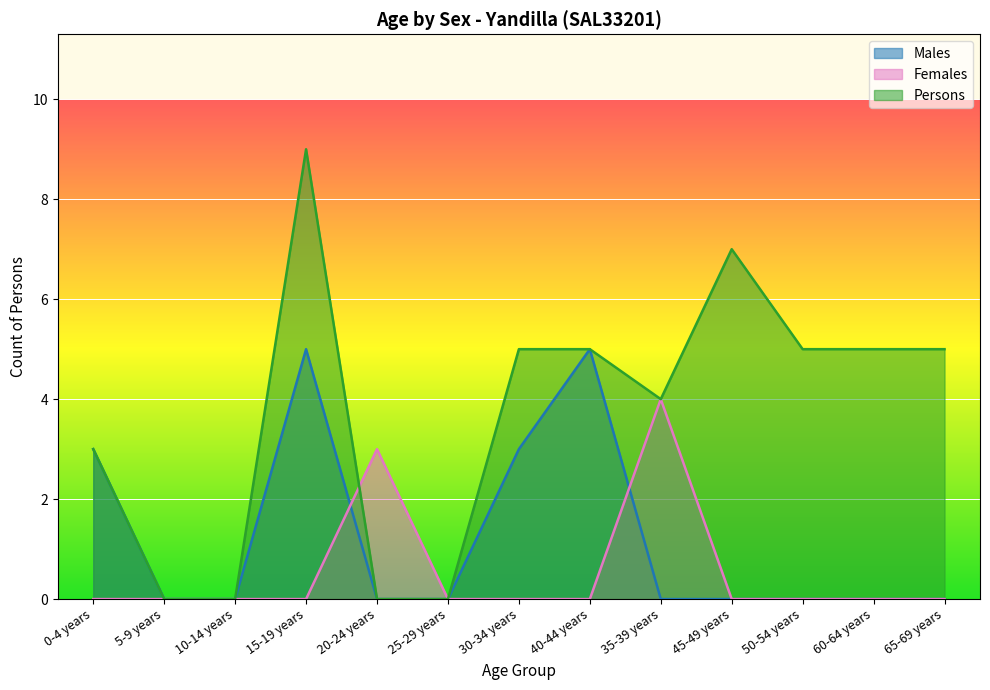

True or false: Females has more than 1 interior local peaks.

True